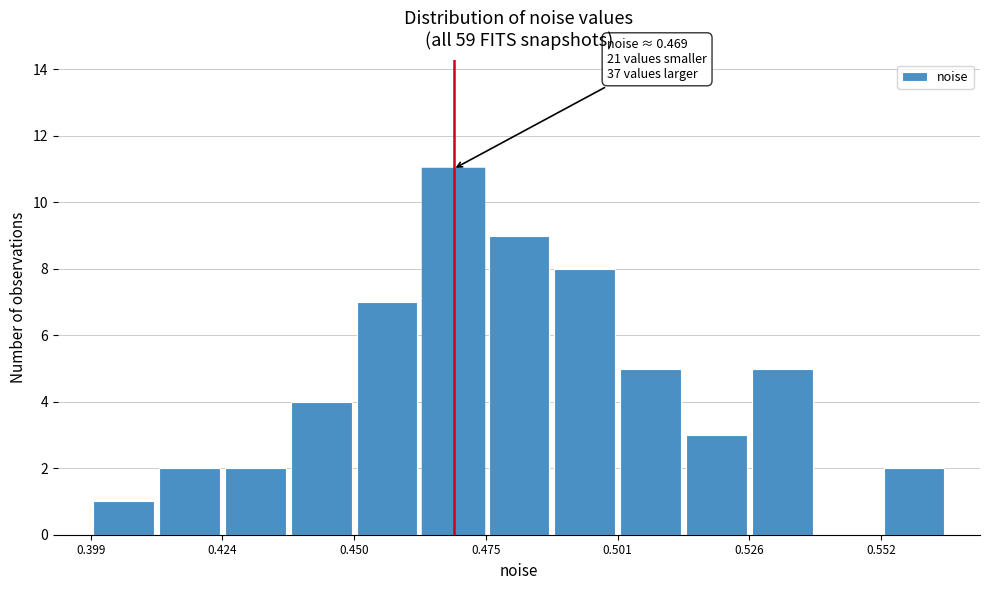

Read against the x-axis, roughly where is the centre of the tallest bar?

0.470